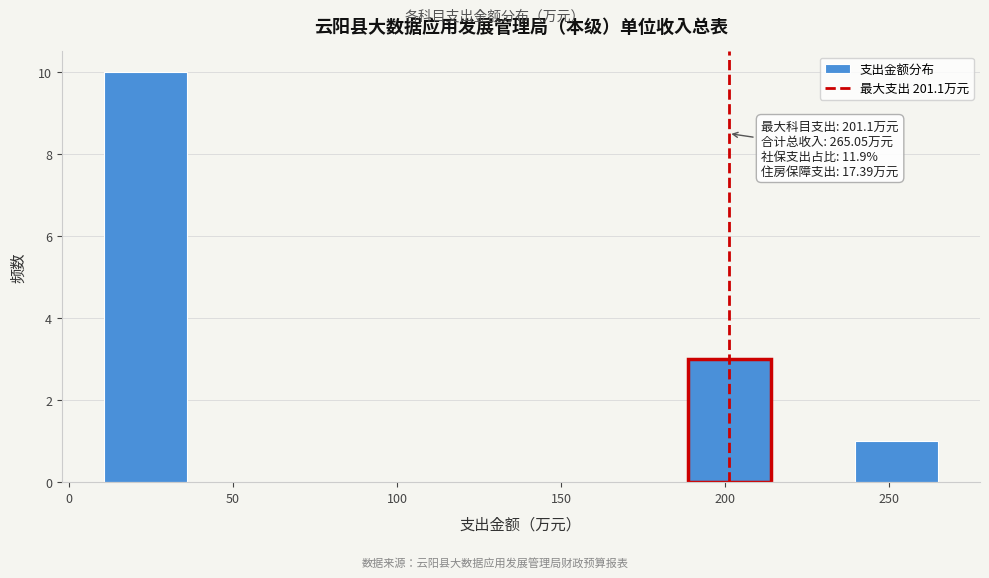

Which range on the x-axis has the tallest bar?

10 to 35